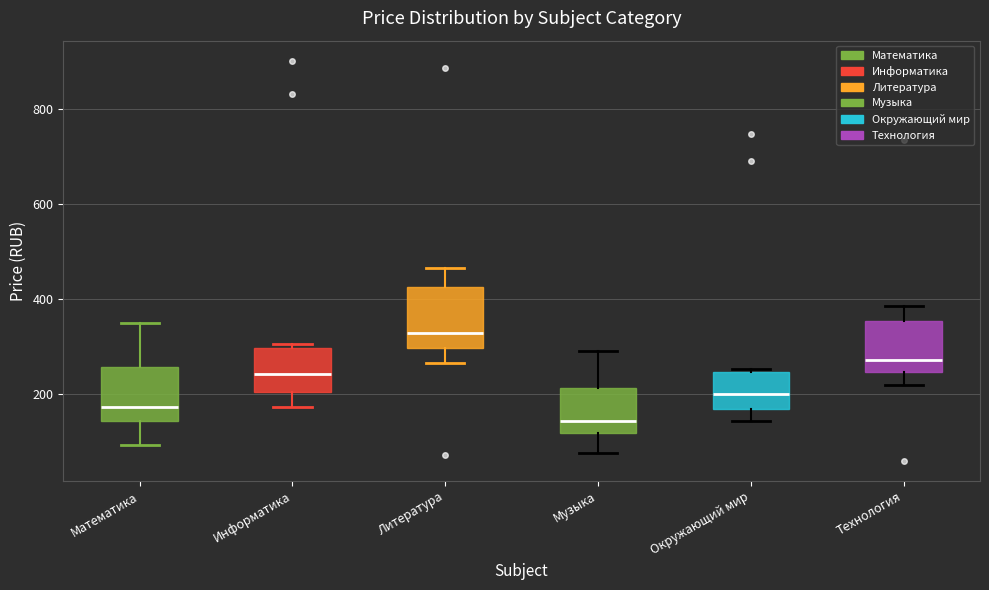

Where is the upper edge of the box for Математика on the y-axis? The values are not printed on the chart, so give them approximately, as read against the axis.

260